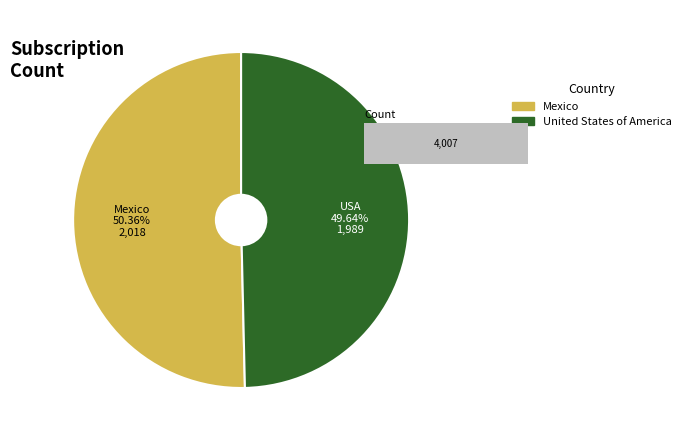

To the nearest percent, what is the combined percentage of United States of America and Mexico?

100%